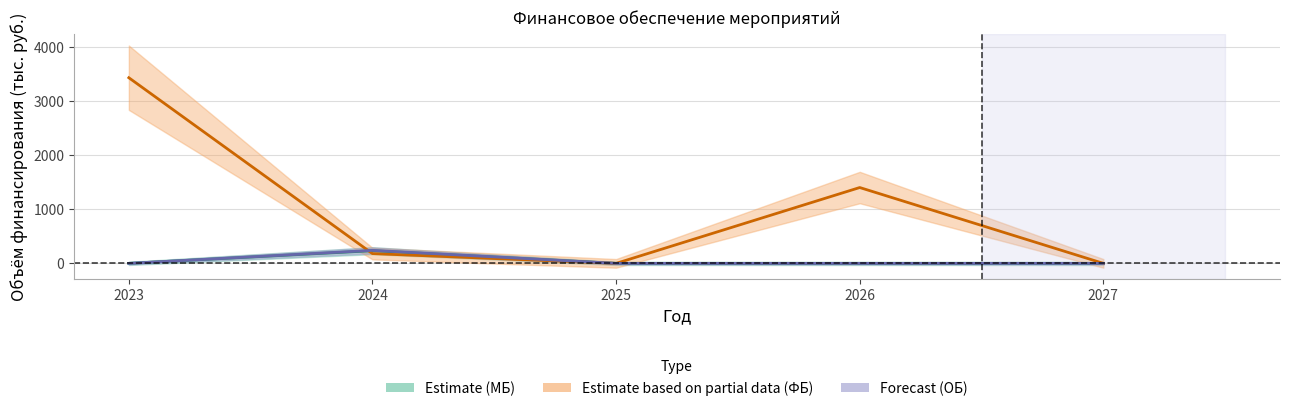

How many values in the ФБ series are below 180?

2